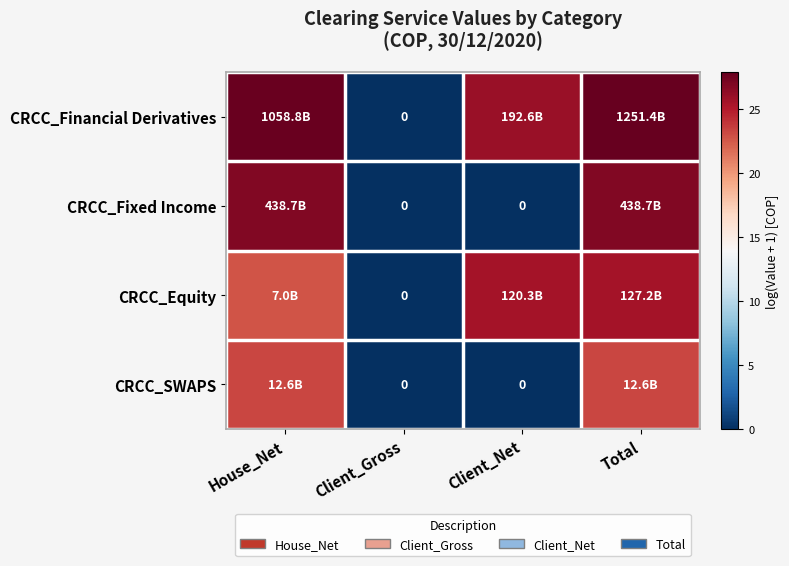

What is the total value across all series at Total?

103.5